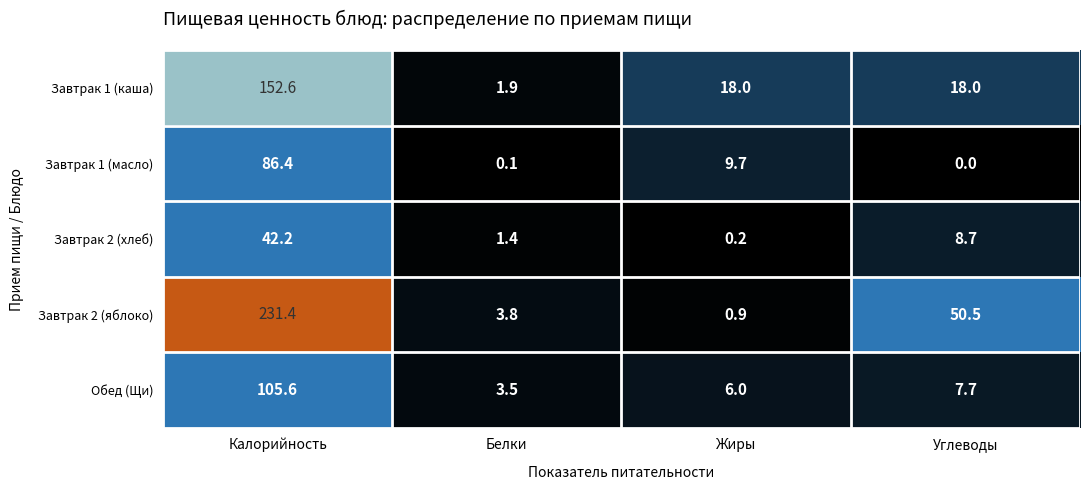

What is the total value across all series at Белки?

10.7